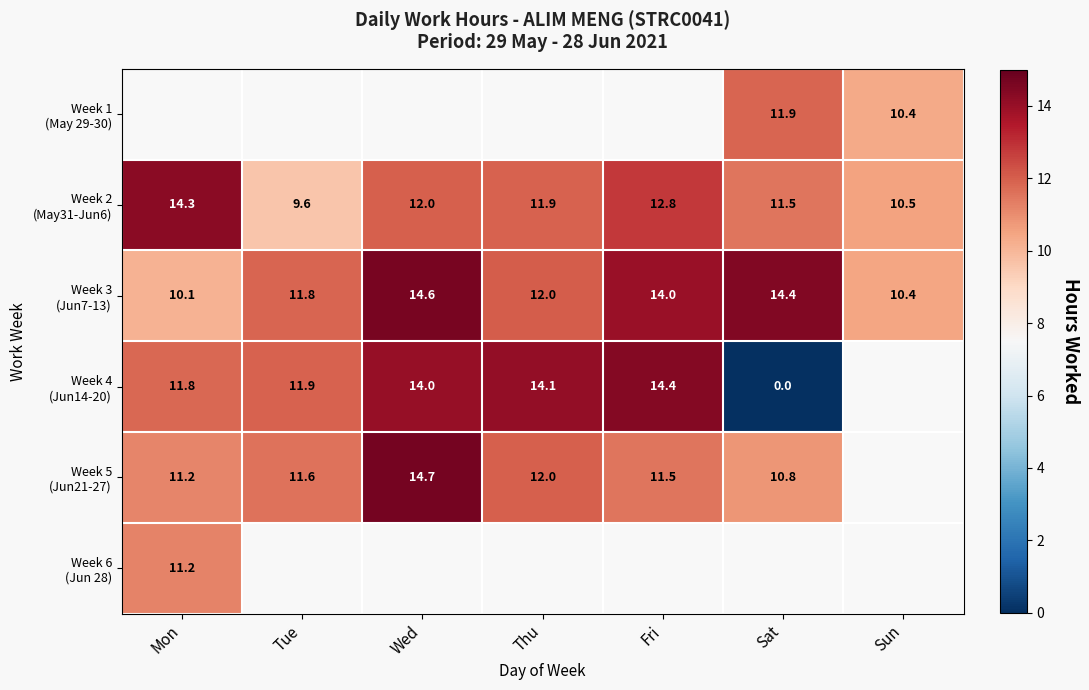

Where does the Week 2 (May31-Jun6) series first go above 11?

Mon